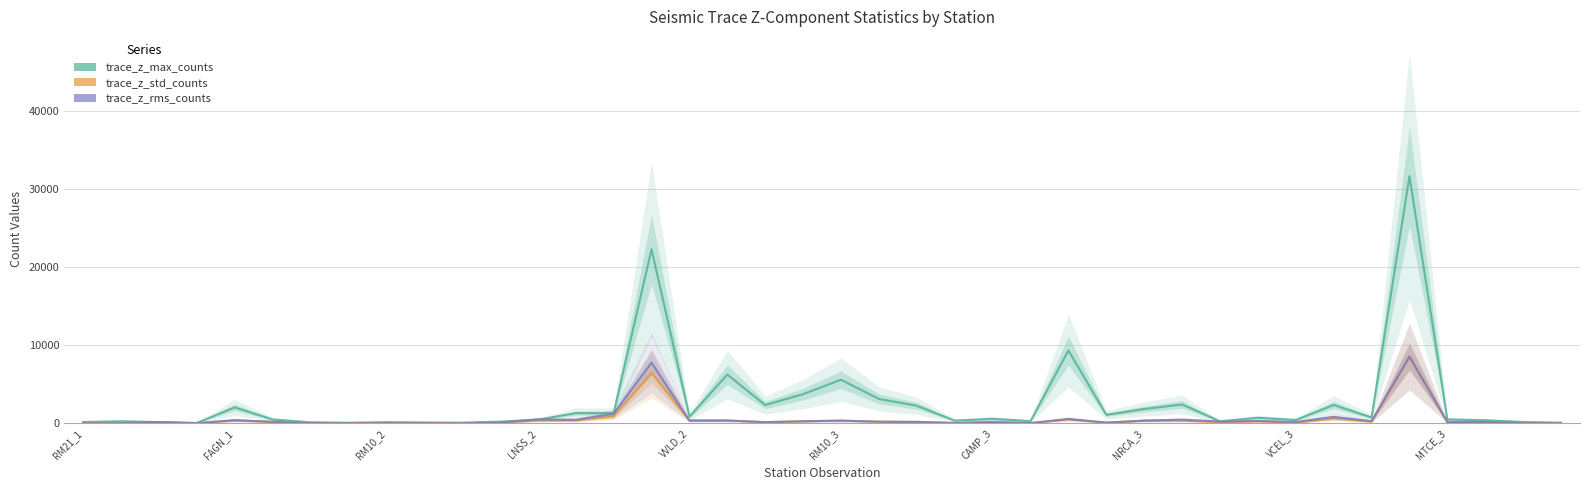

True or false: trace_z_max_counts and trace_z_std_counts cross at least once.

False